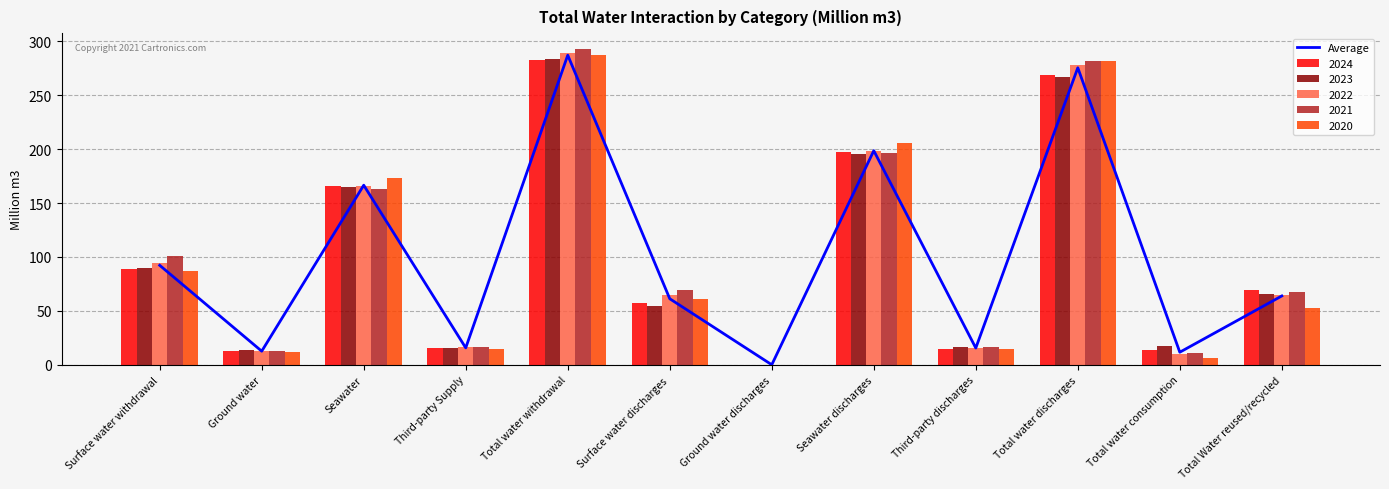

The value at Seawater discharges is 198.5. True or false?

True